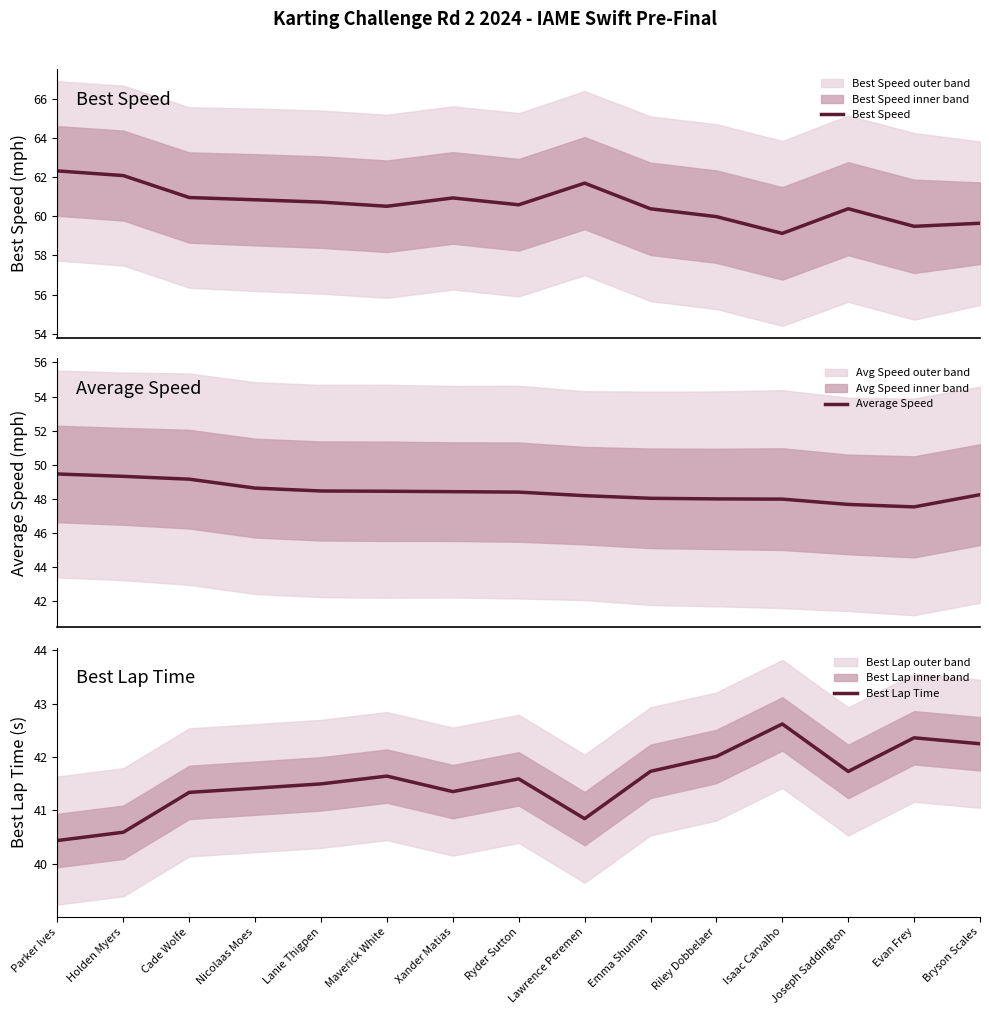

How many lines are shown in the chart?

3